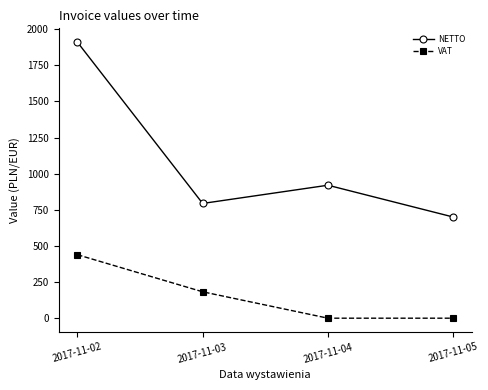

Is the value of NETTO at 2017-11-04 greater than the value of VAT at 2017-11-05?

Yes